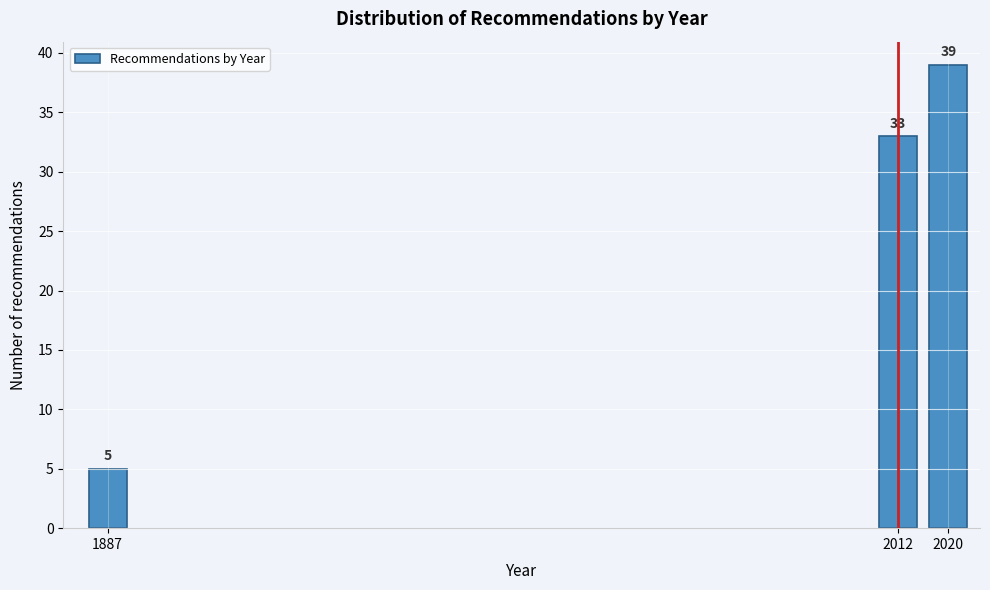

Reading right to left, what are all the values shown in this chart?

2020=39	2012=33	1887=5